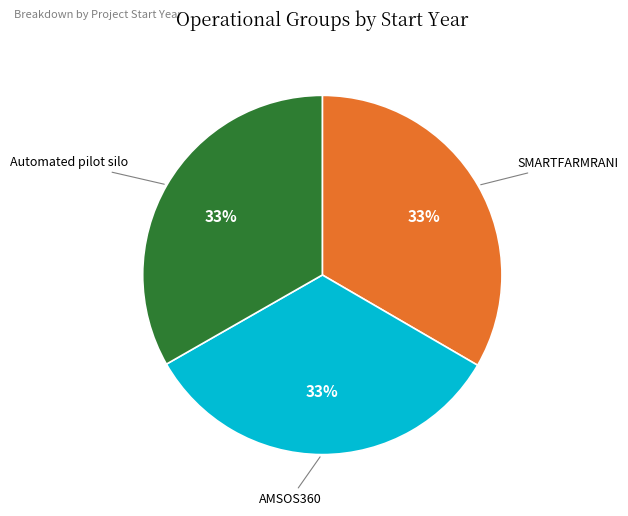

Do Automated pilot silo and AMSOS360 together represent more than half of the pie?

Yes